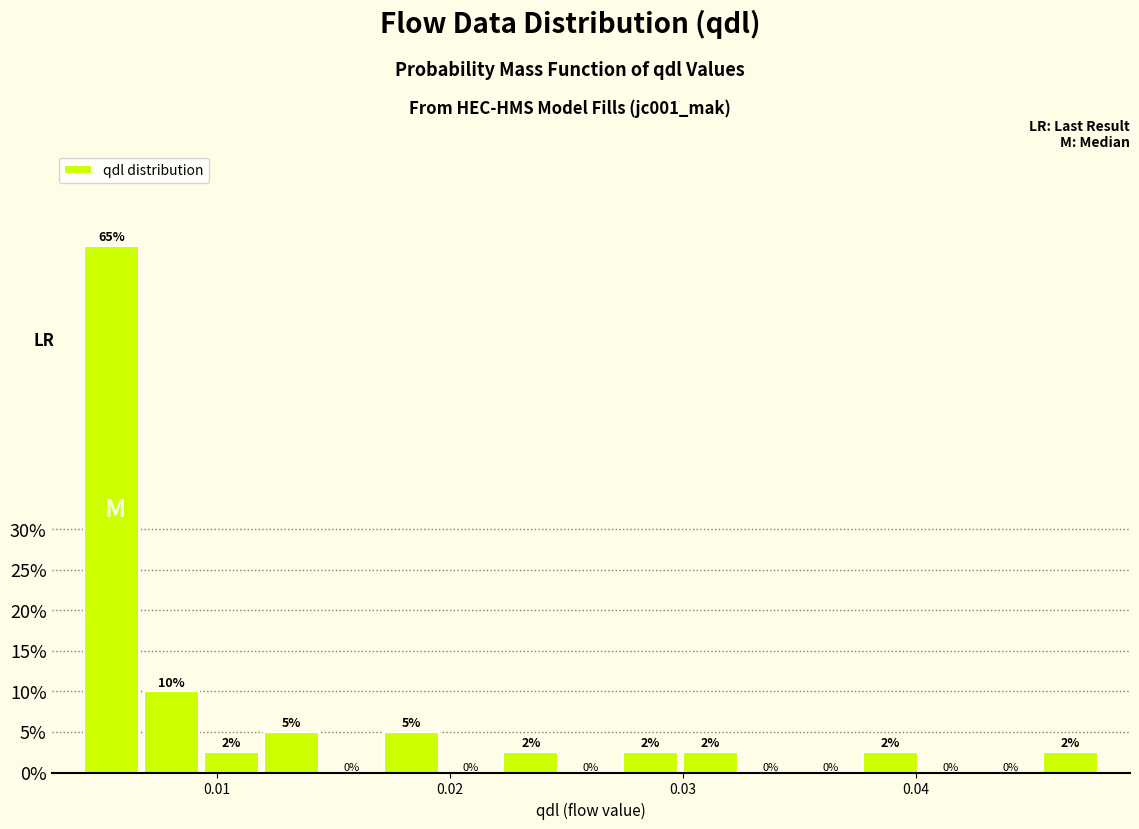

Read against the x-axis, roughly where is the centre of the tallest bar?

0.005